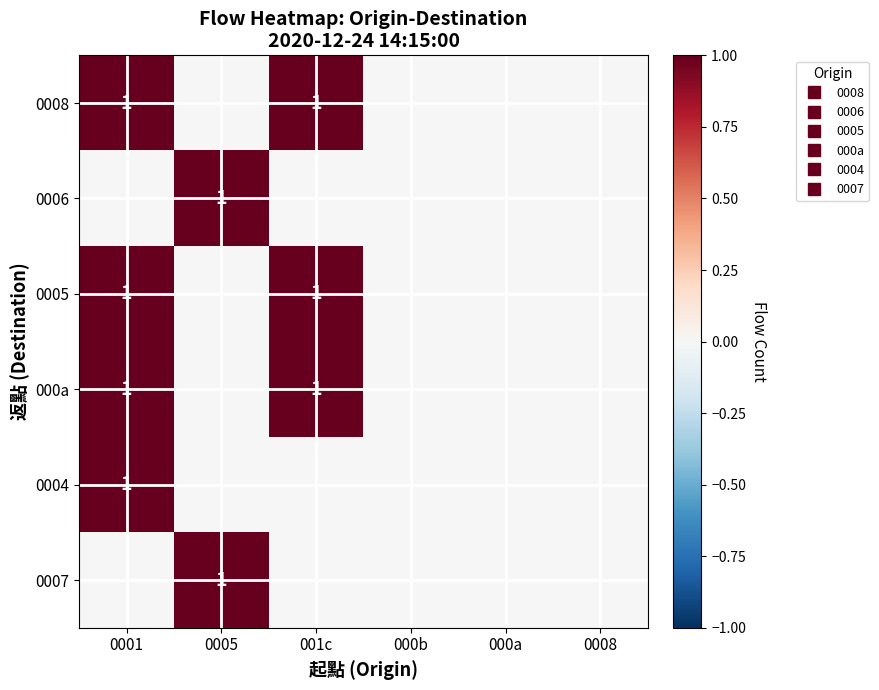

What is the difference between the maximum and minimum values in the 000a series?

1